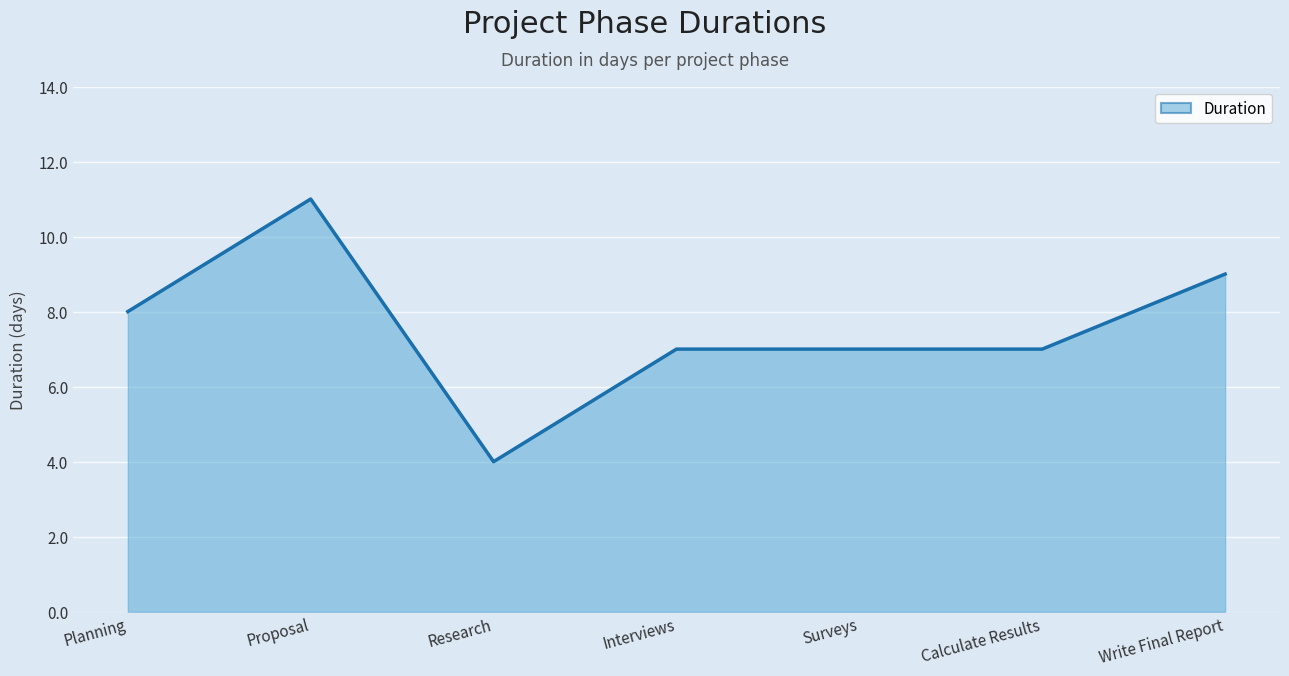

Where is the first local maximum?

Proposal